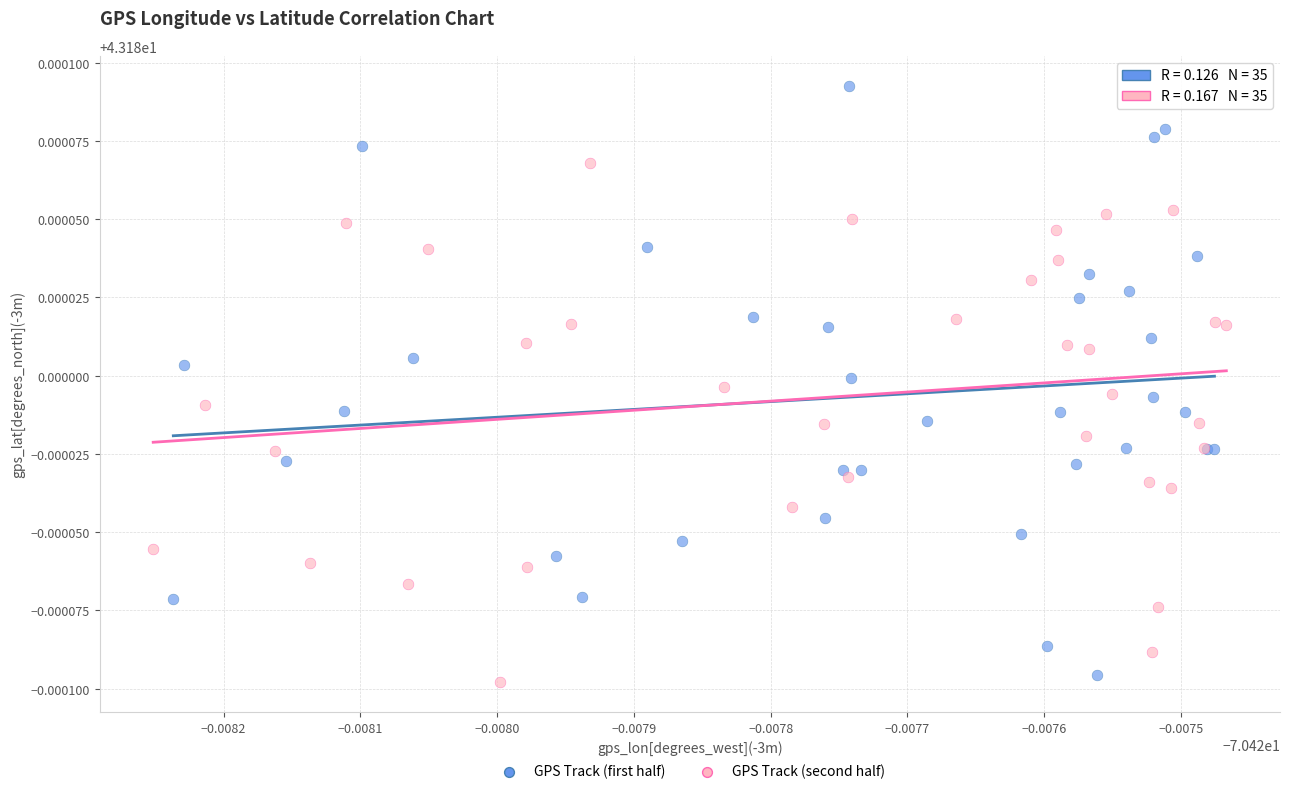

What are all the series names shown in the legend?

GPS Track (first half), GPS Track (second half)